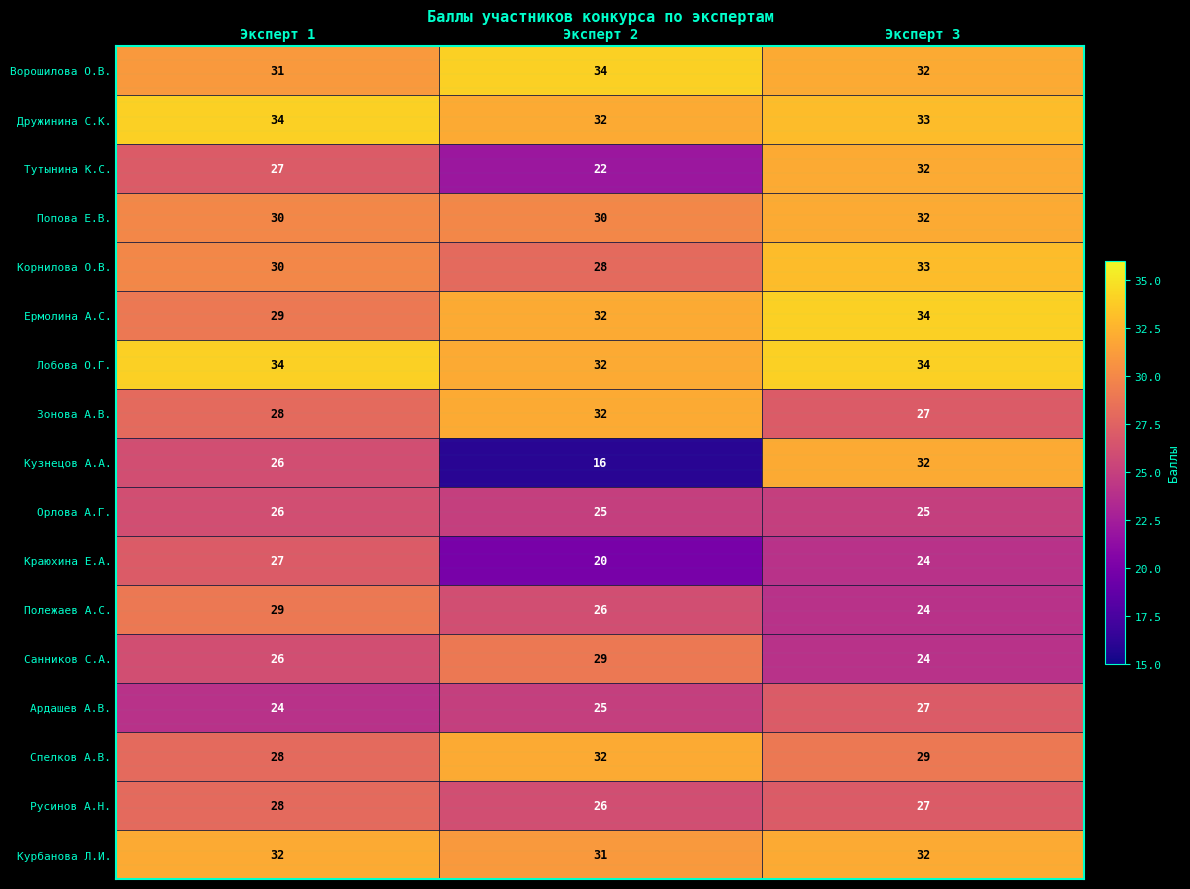

True or false: Ворошилова О.В. has a value of 31 at Эксперт 1.

True